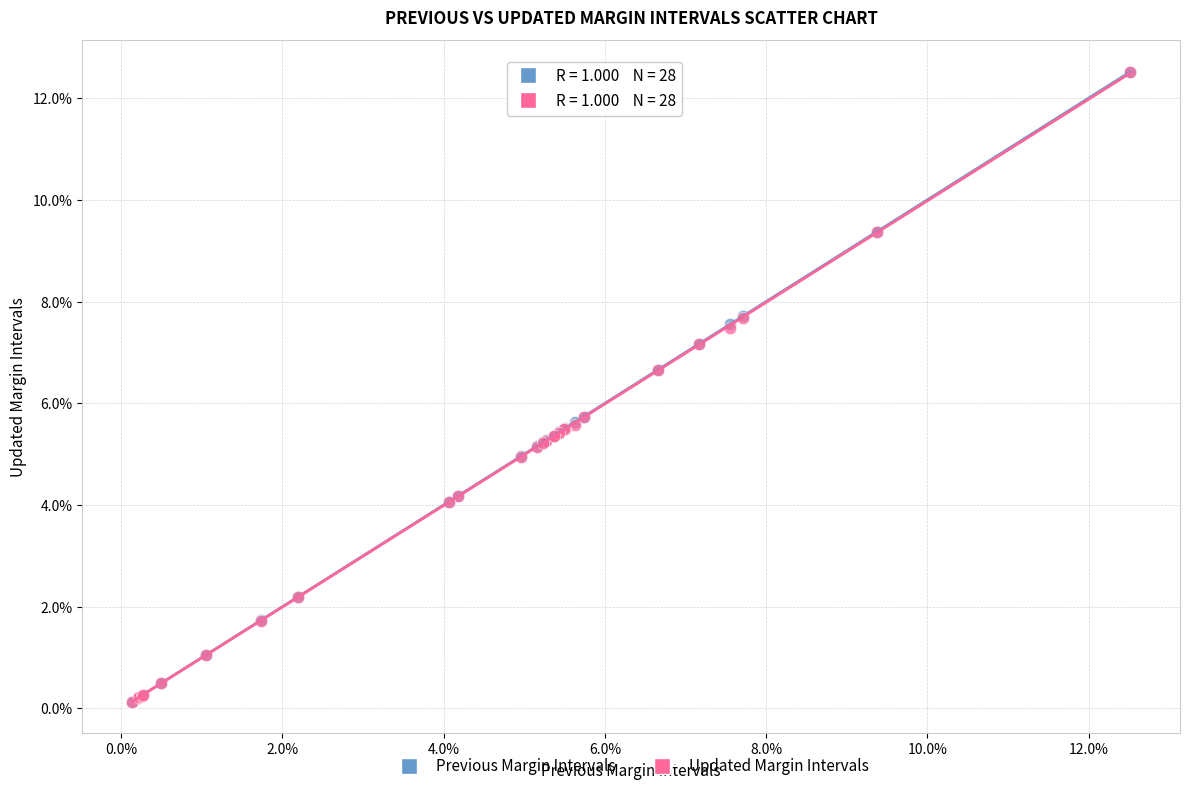

Which series has the largest Y range (max minus min)?

Updated Margin Intervals